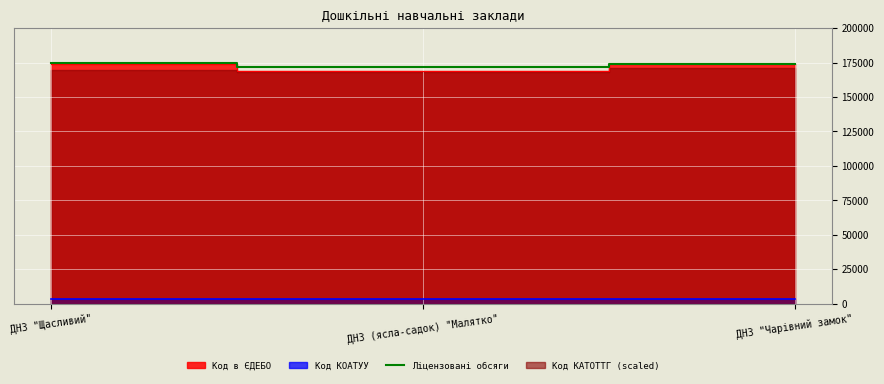

Does the chart display data point markers on the line(s)?

No